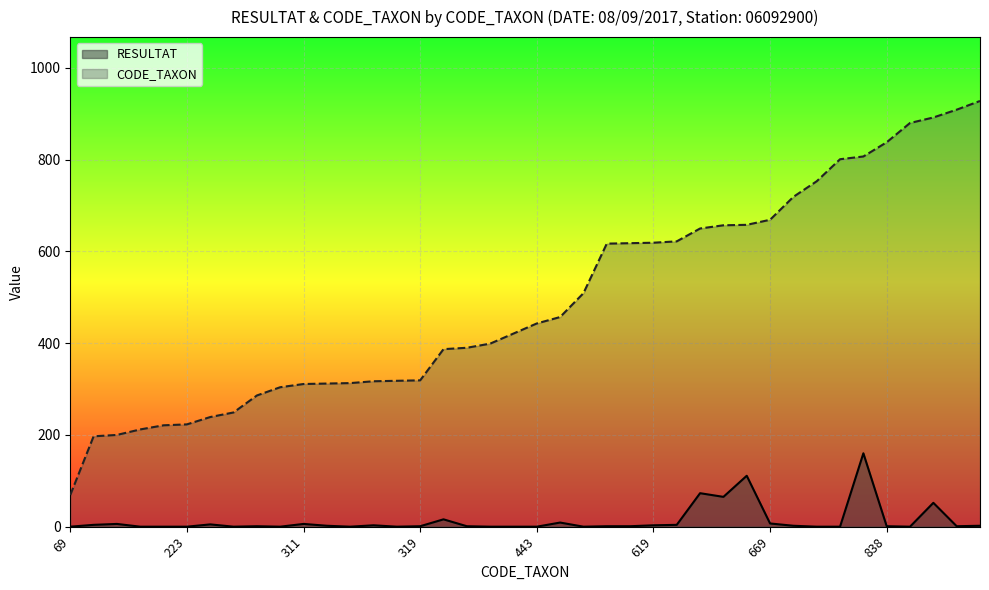

What is the difference between the second highest and minimum values in the CODE_TAXON series?

840